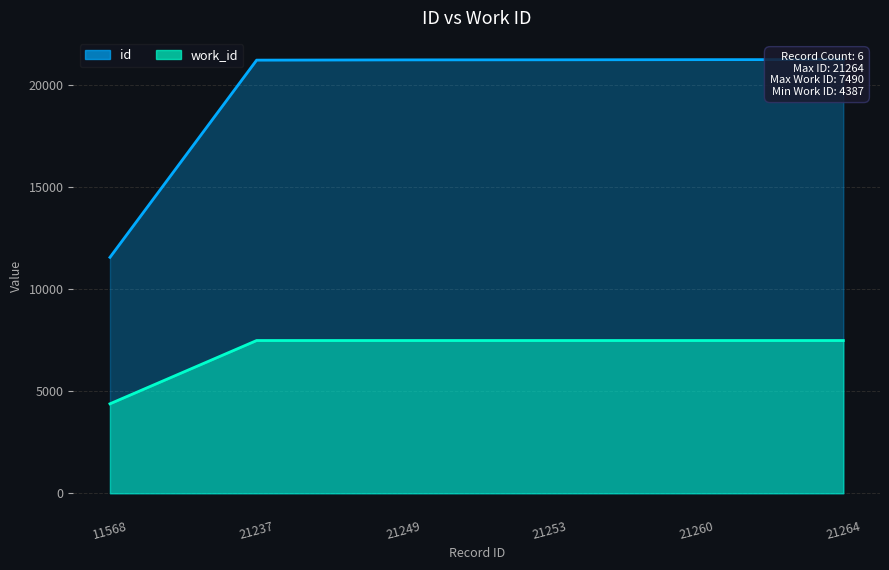

What is the difference between the highest and lowest values at 21260?

13770